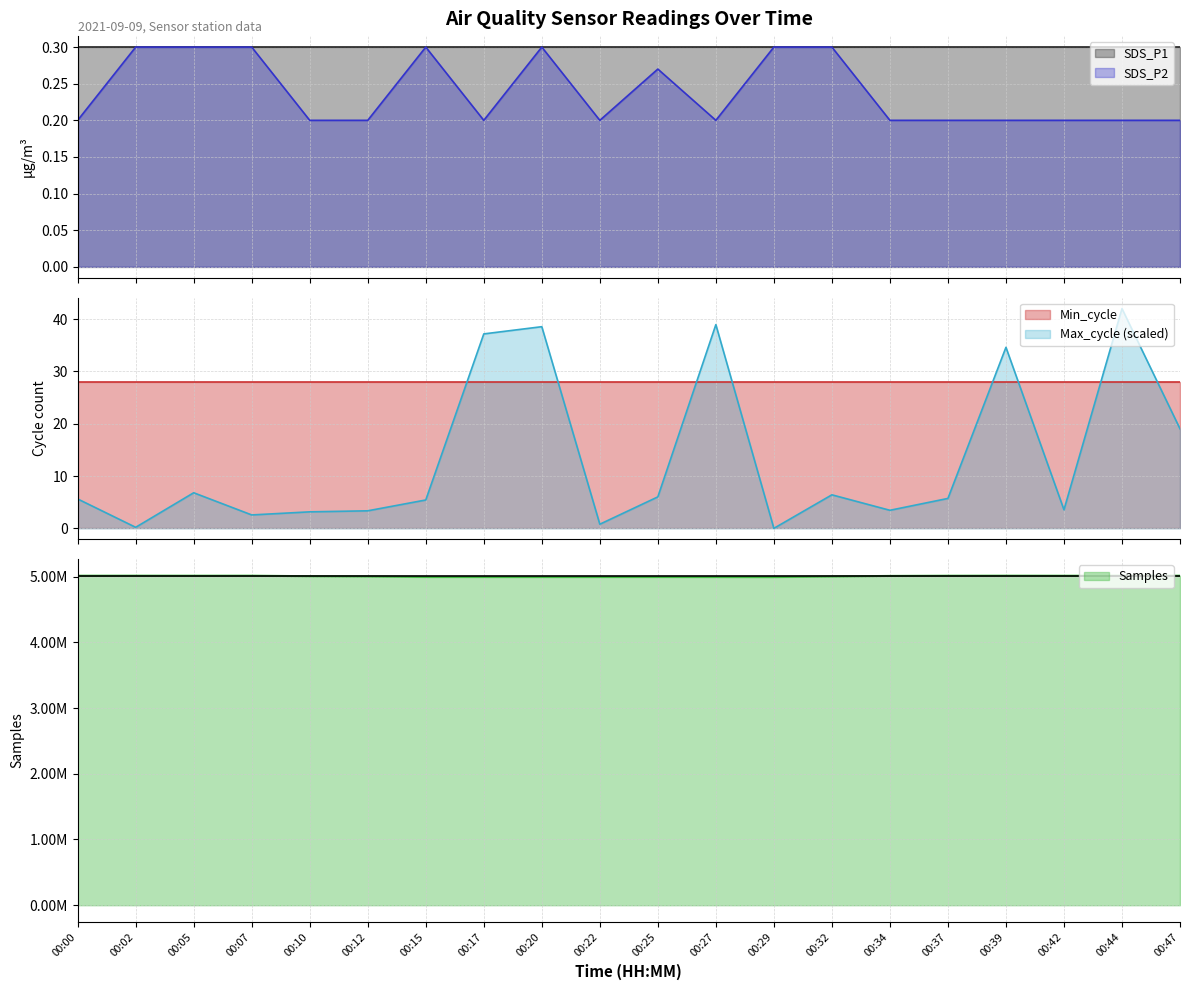

True or false: Max_cycle and Samples intersect in this chart.

False